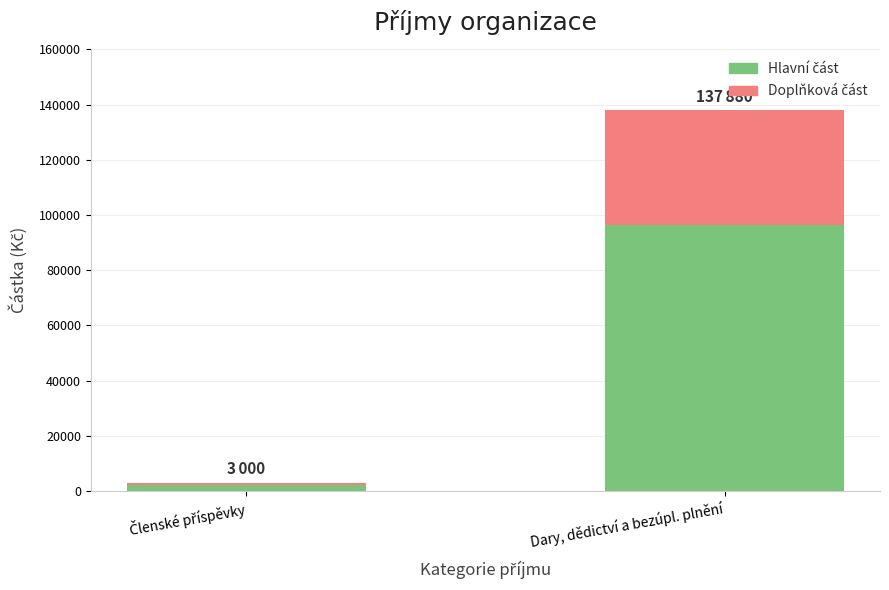

What is the total value across all series at Dary, dědictví a bezúpl. plnění?

137880